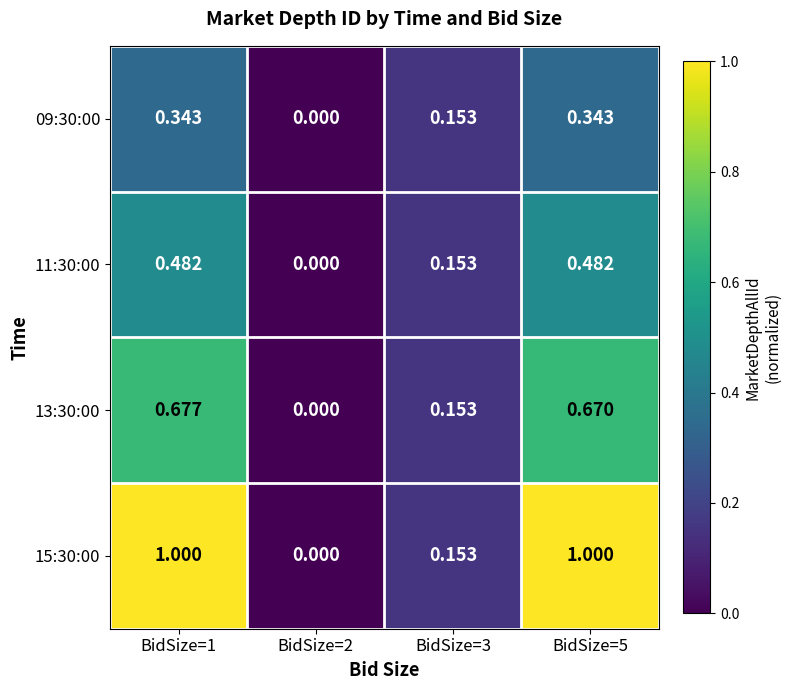

Reading left to right, transcribe all the data shown in this chart.

09:30:00: BidSize=1=0.3	BidSize=2=0.0	BidSize=3=0.2	BidSize=5=0.3
11:30:00: BidSize=1=0.5	BidSize=2=0.0	BidSize=3=0.2	BidSize=5=0.5
13:30:00: BidSize=1=0.7	BidSize=2=0.0	BidSize=3=0.2	BidSize=5=0.7
15:30:00: BidSize=1=1.0	BidSize=2=0.0	BidSize=3=0.2	BidSize=5=1.0